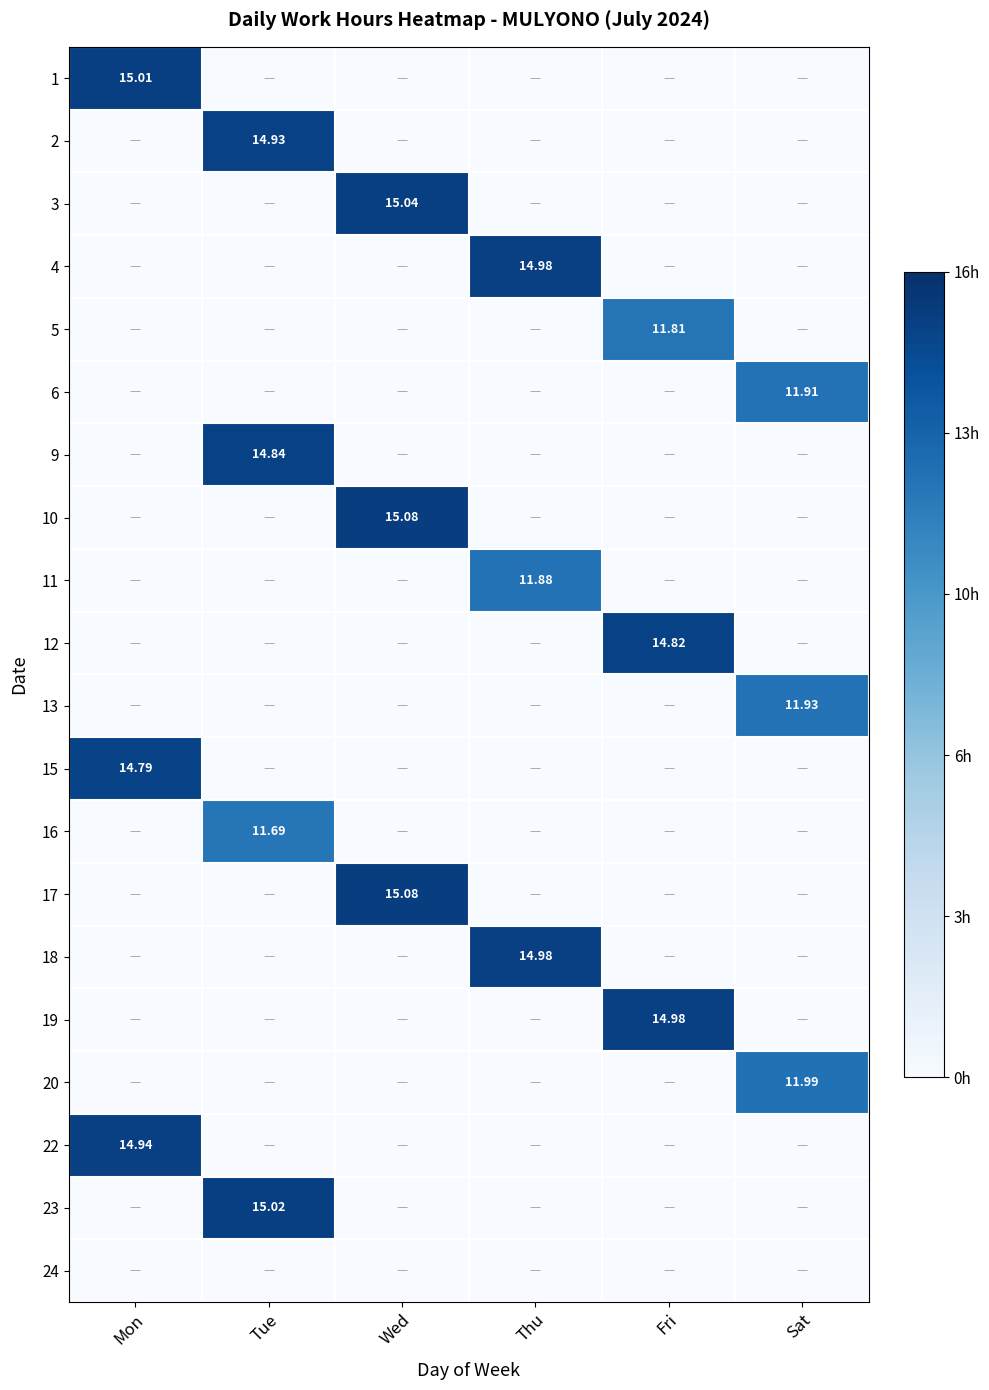

Which category has the highest value in the 18 series?

Thu